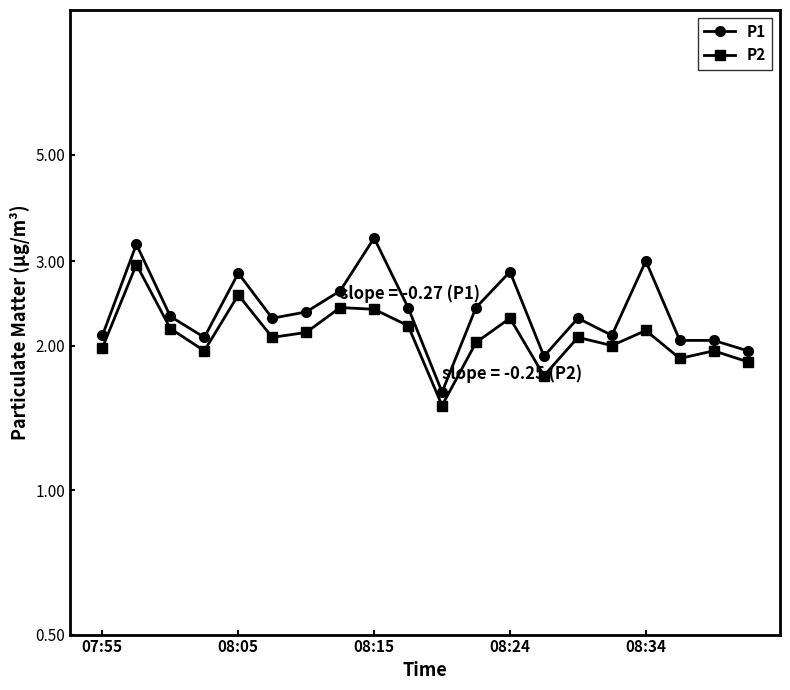

In P1, how many points are higher than both neighbors (excluding endpoints)?

6